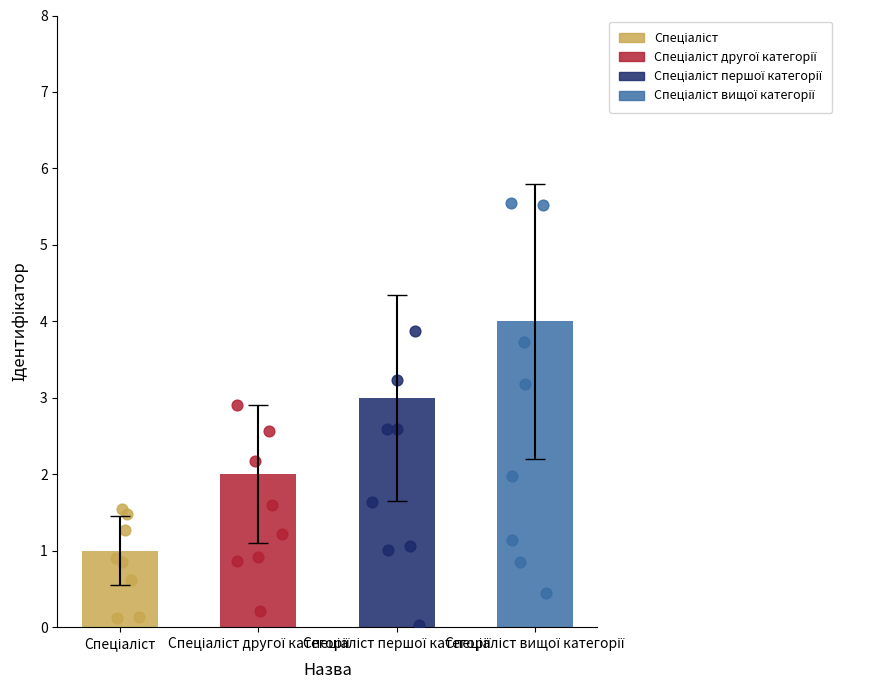

Which has a higher value, Спеціаліст вищої категорії or Спеціаліст першої категорії?

Спеціаліст вищої категорії